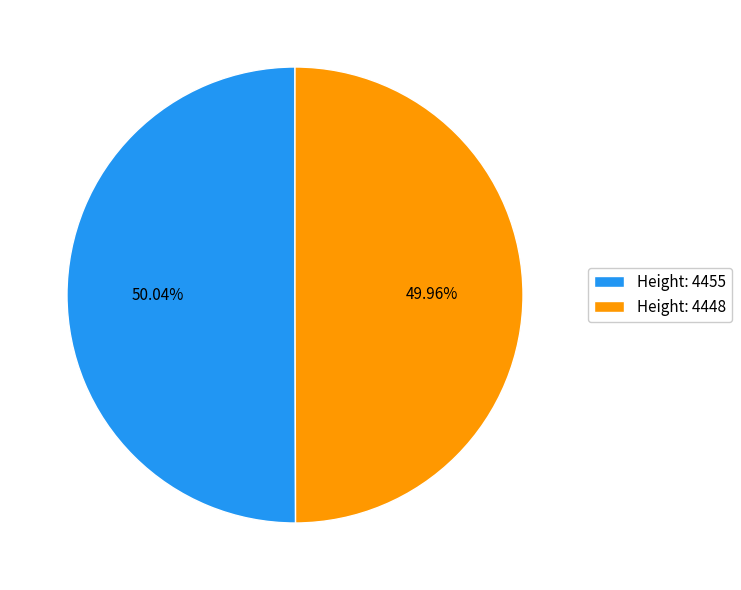

Does any single category account for the majority?

Yes